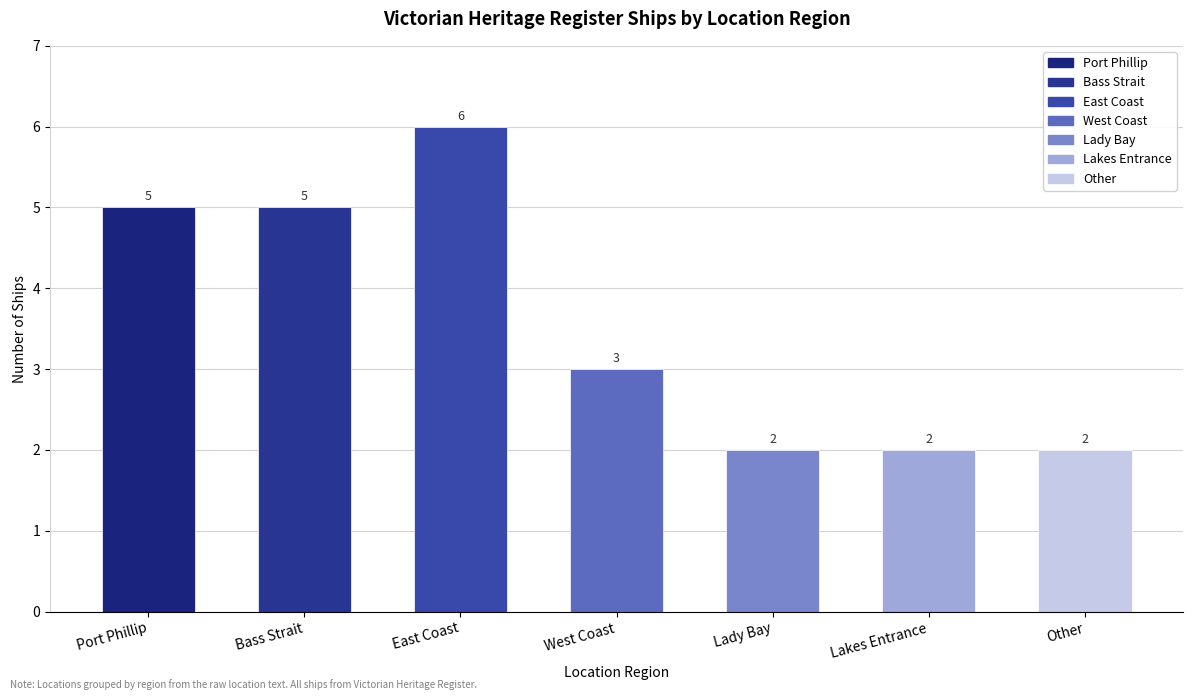

What is the value of the 1st bar from the left?

5